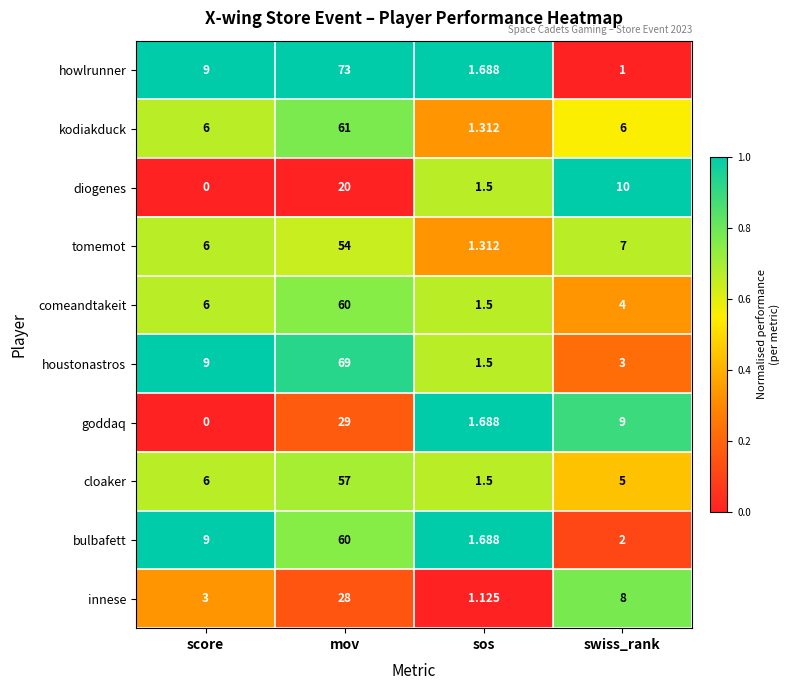

At which label does innese reach its minimum?

sos